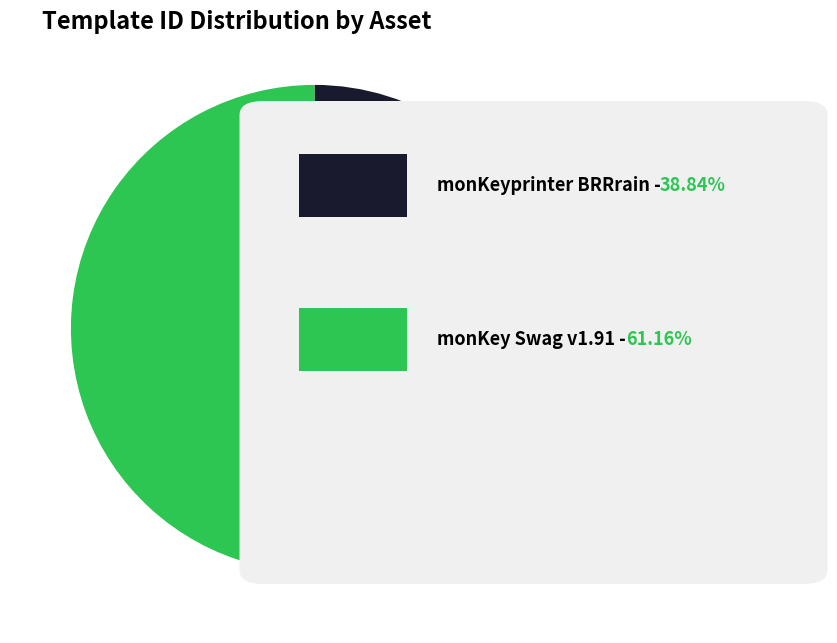

Does any single category account for the majority?

Yes